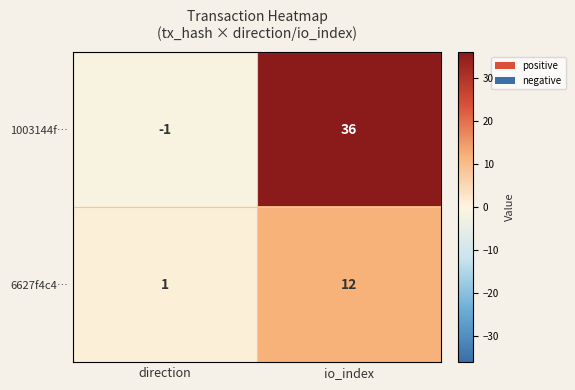

What is the maximum value shown in the chart?

36